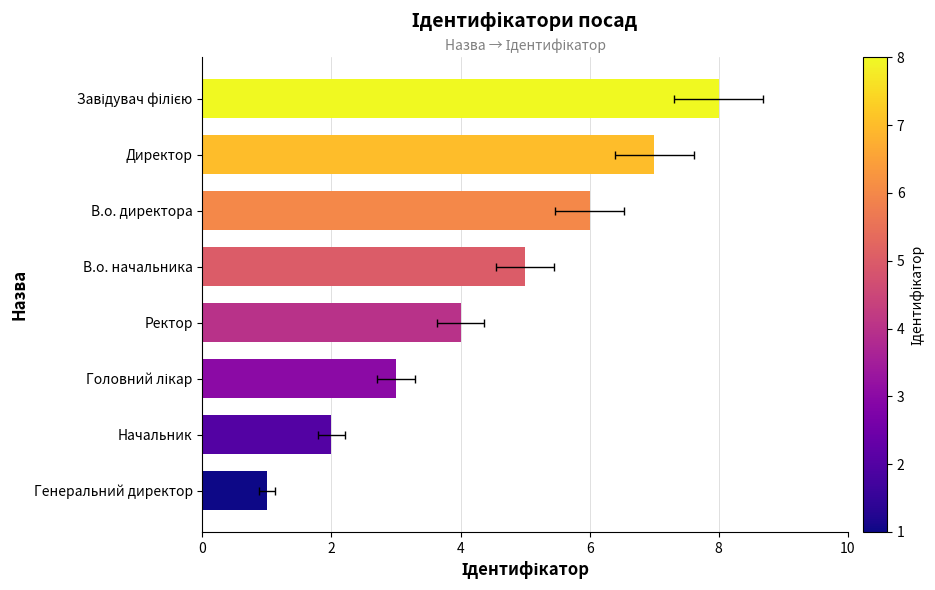

What is the sum of all values?

36